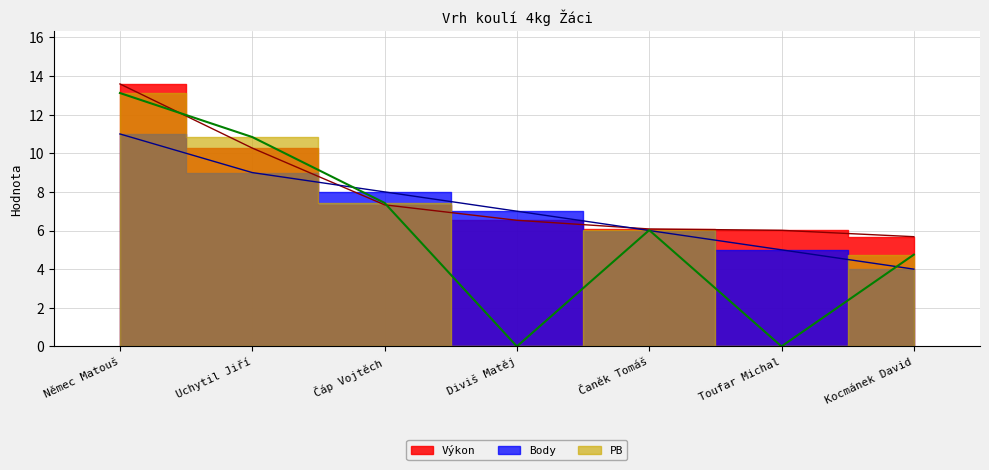

What is the difference between the Výkon values at Uchytil Jiří and Toufar Michal?

4.3